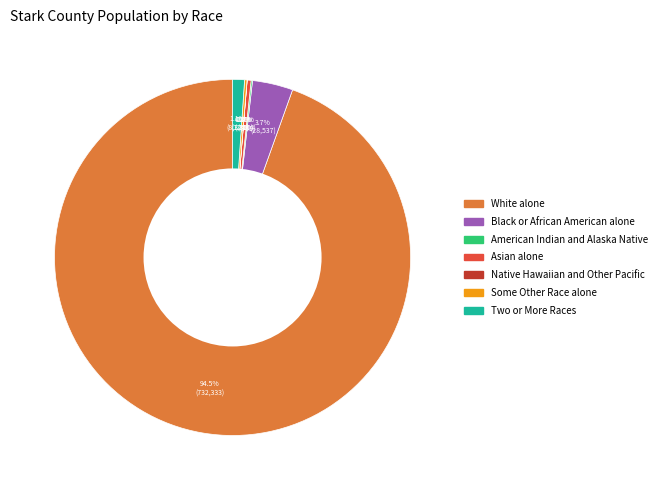

What percentage is NOT represented by White alone?

5.5%